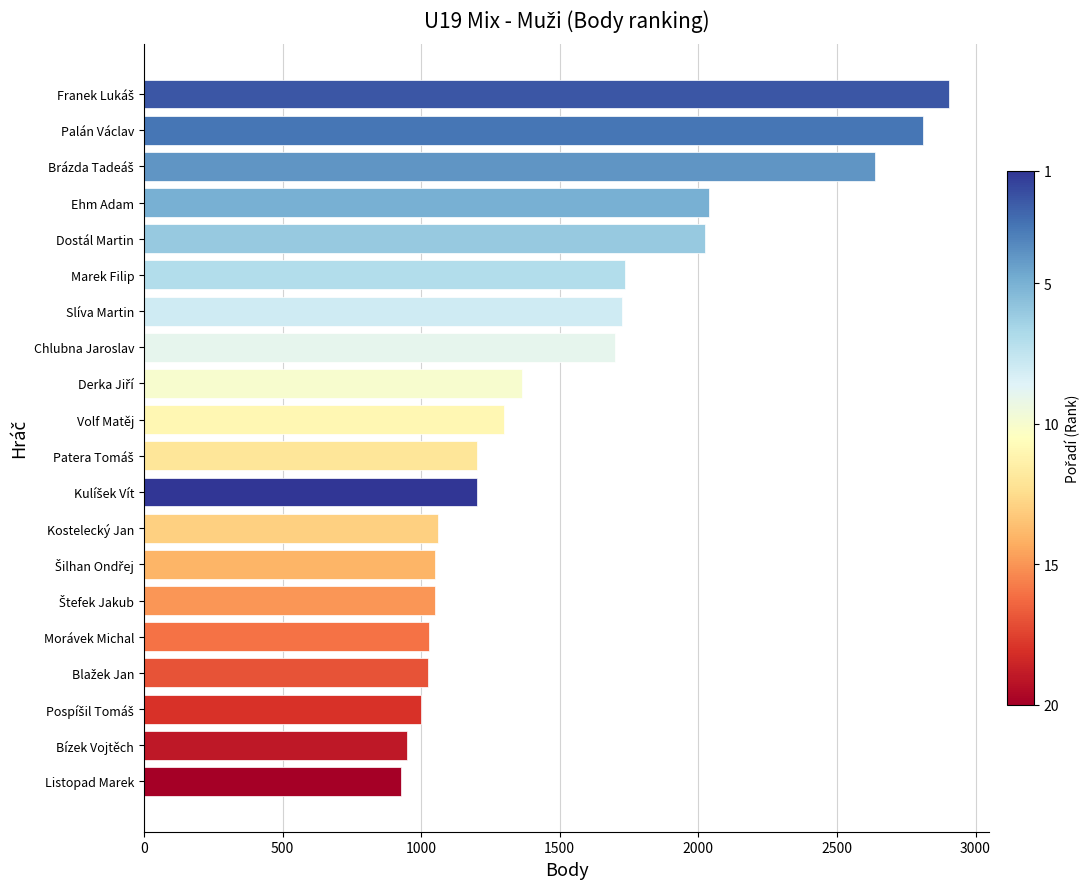

What is the difference between the second highest and second lowest values?

1862